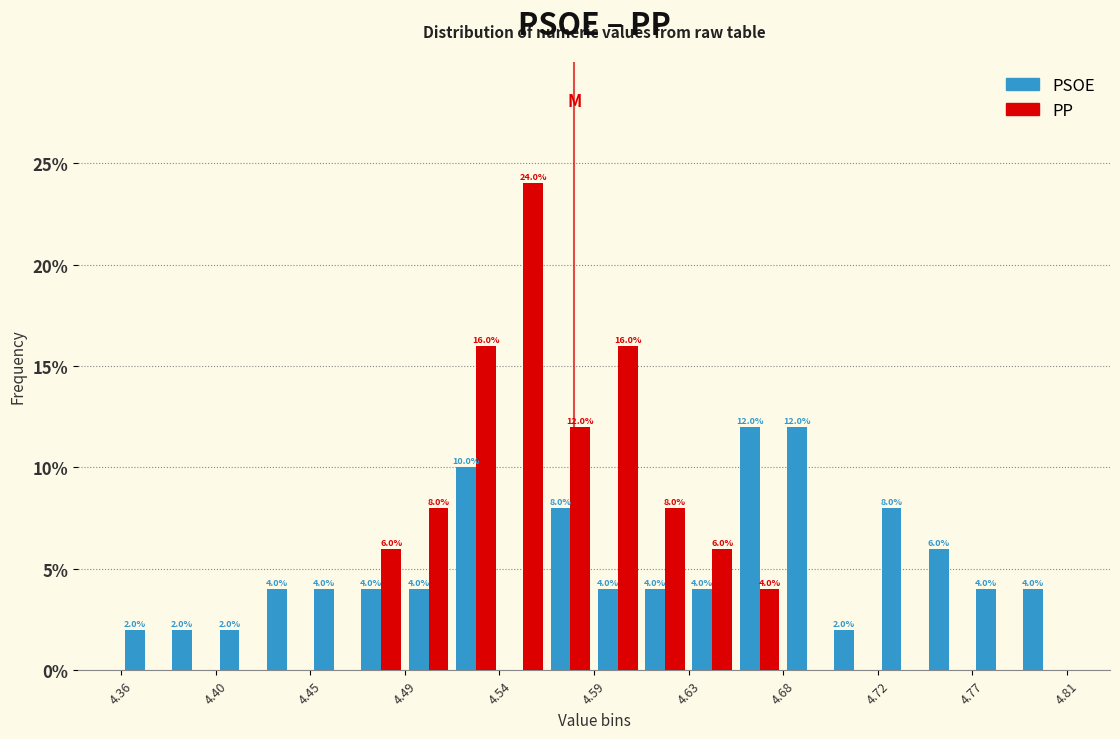

In the PP series, which range on the x-axis has the tallest bar?

4.540 to 4.565